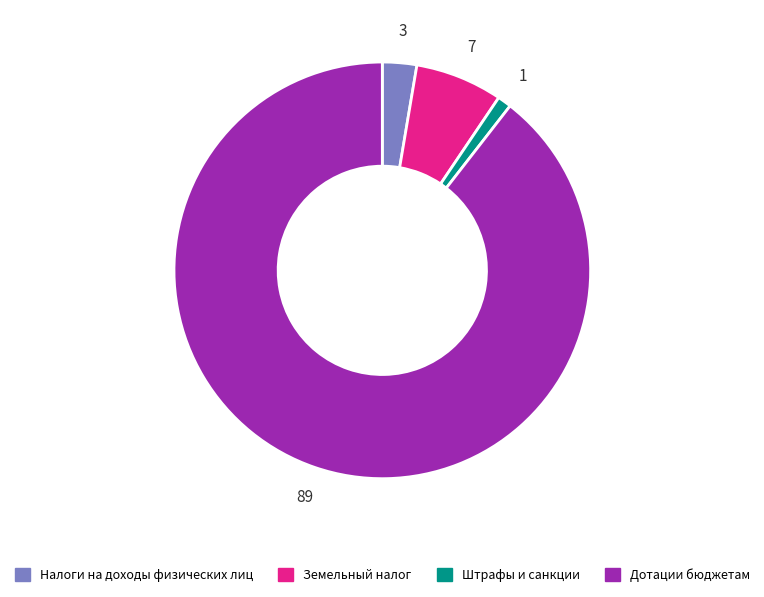

How many segments does this pie chart have?

4